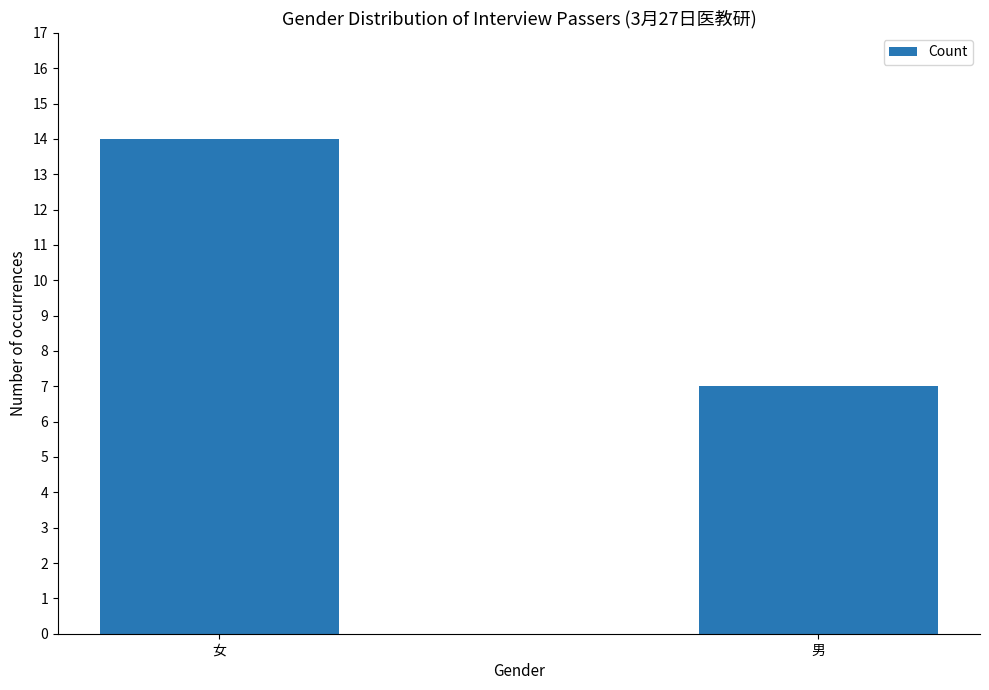

What is the difference between the values at 女 and 男?

7